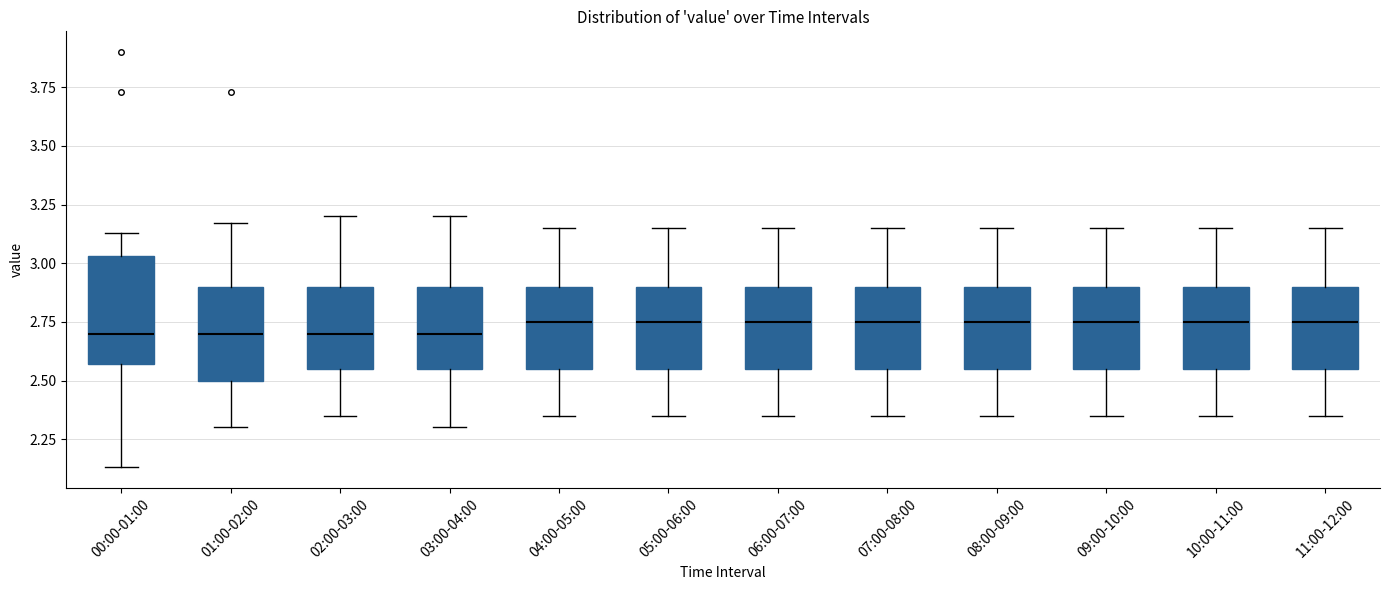

Which box is the tallest, from its lower edge to its upper edge?

00:00-01:00